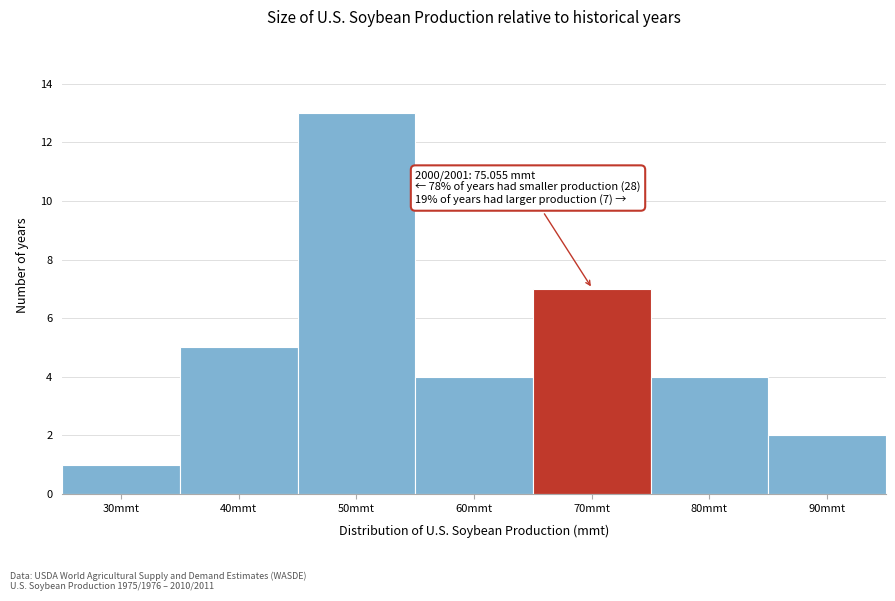

Reading right to left, list all the values displayed in this chart.

2	4	7	4	13	5	1